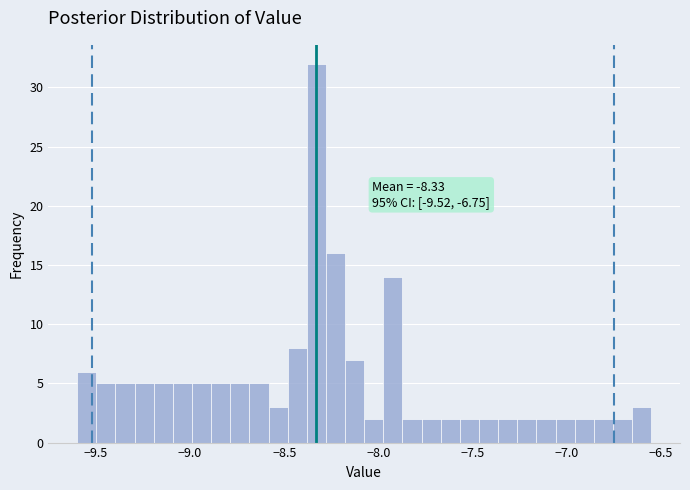

Around what value on the x-axis is the tallest bar? Give the approximate position of its centre, as read against the axis.

-8.35